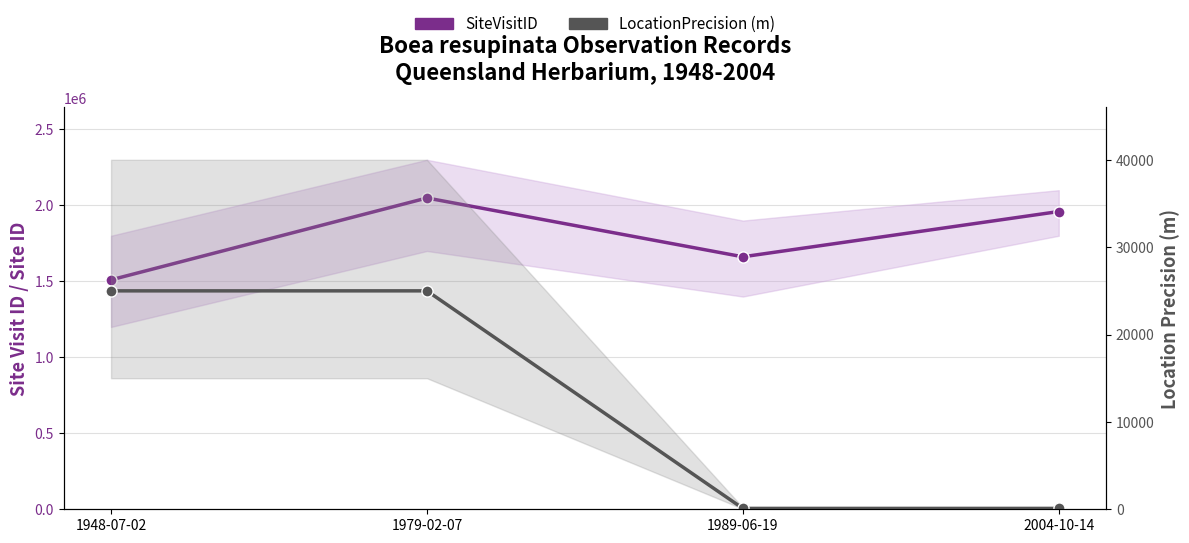

True or false: LocationPrecision (m) has more than 2 points higher than both neighbors.

False